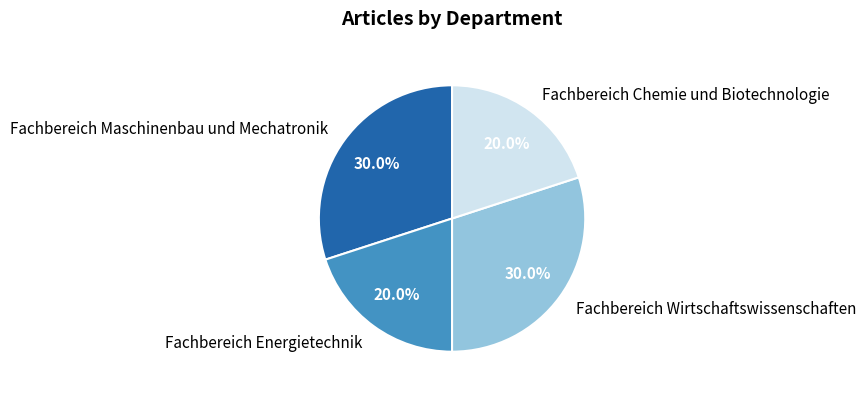

Combined, what portion of the pie is Fachbereich Energietechnik and Fachbereich Chemie und Biotechnologie?

40.0%